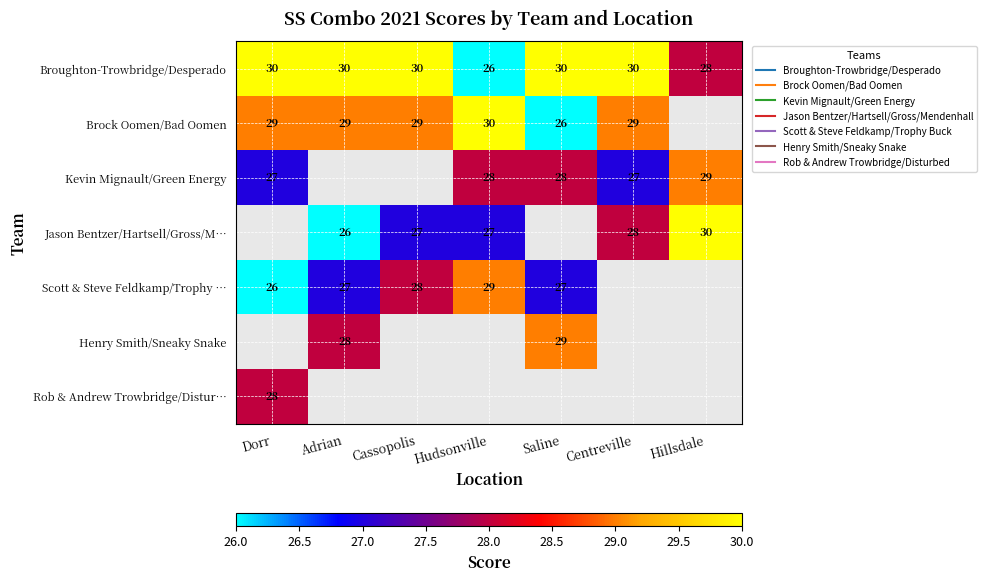

Rank the series at Hudsonville from lowest to highest value.

Henry Smith/Sneaky Snake, Rob & Andrew Trowbridge/Distur…, Broughton-Trowbridge/Desperado, Jason Bentzer/Hartsell/Gross/M…, Kevin Mignault/Green Energy, Scott & Steve Feldkamp/Trophy …, Brock Oomen/Bad Oomen